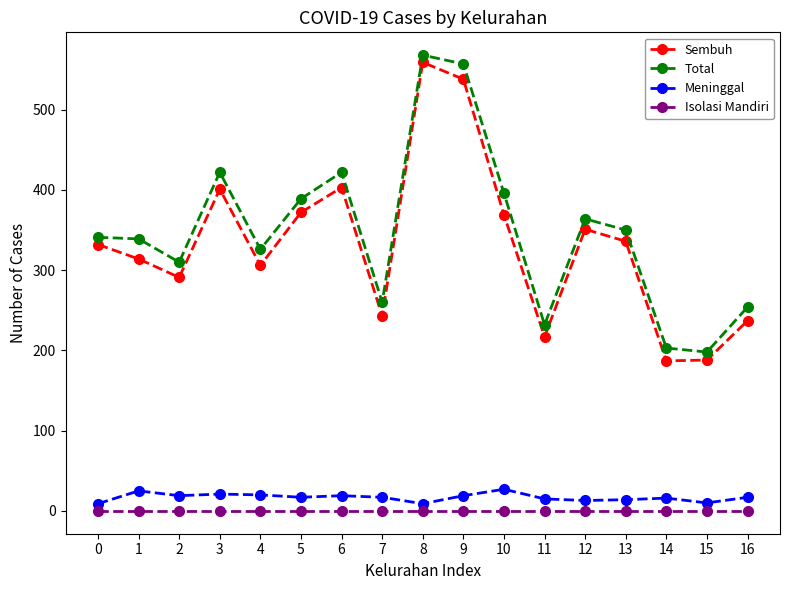

The value of Meninggal at 10 is 27. True or false?

True